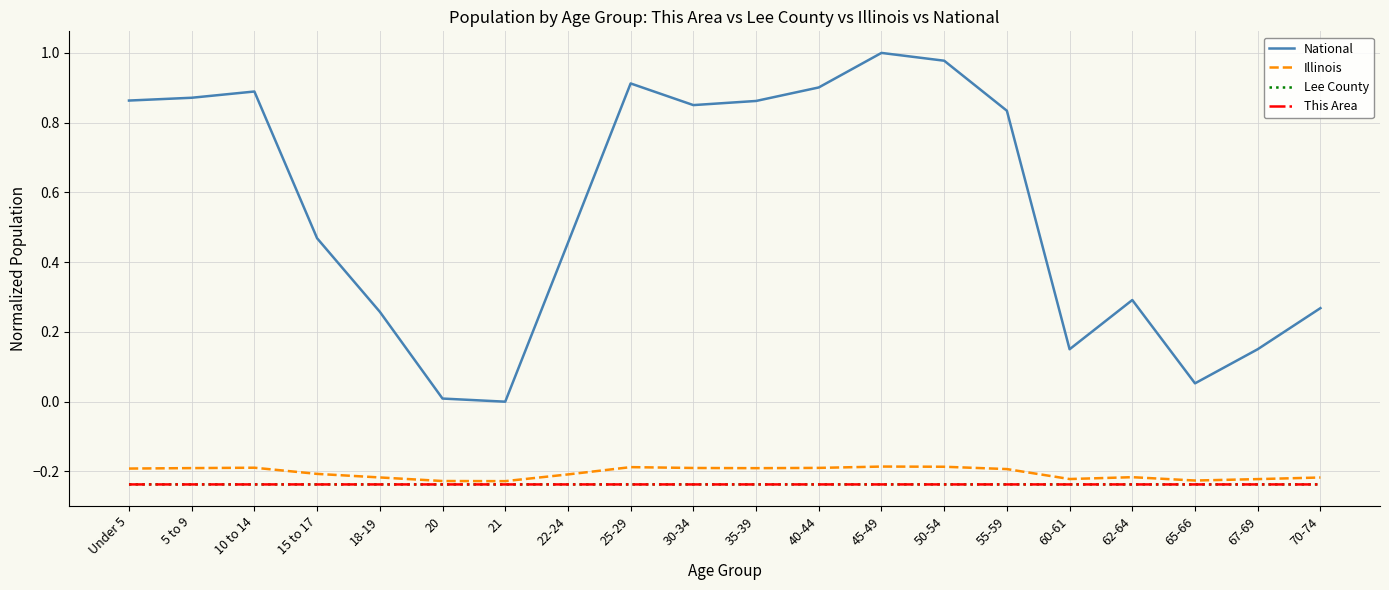

The value of Lee County at 67-69 is -0.1. True or false?

False